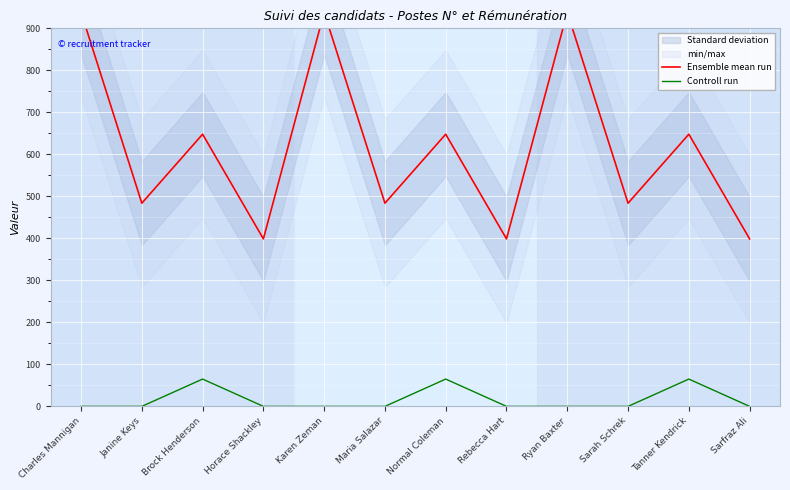

What is the sum of all Ensemble mean run values?

7406.0